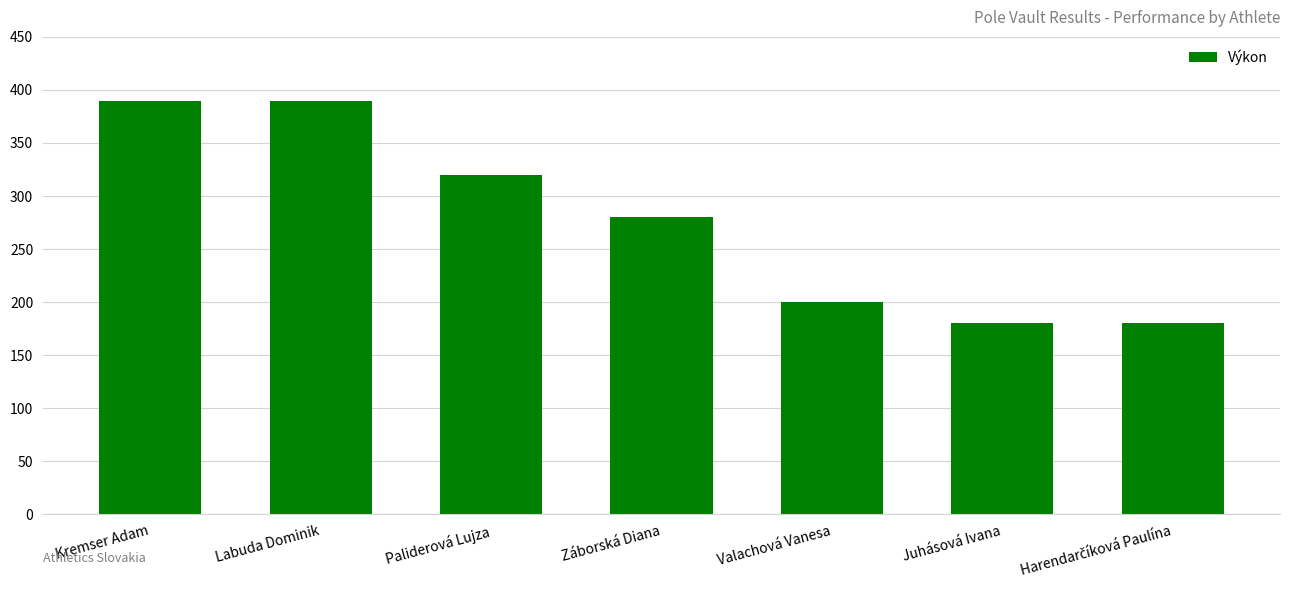

What is the minimum value shown in the chart?

180